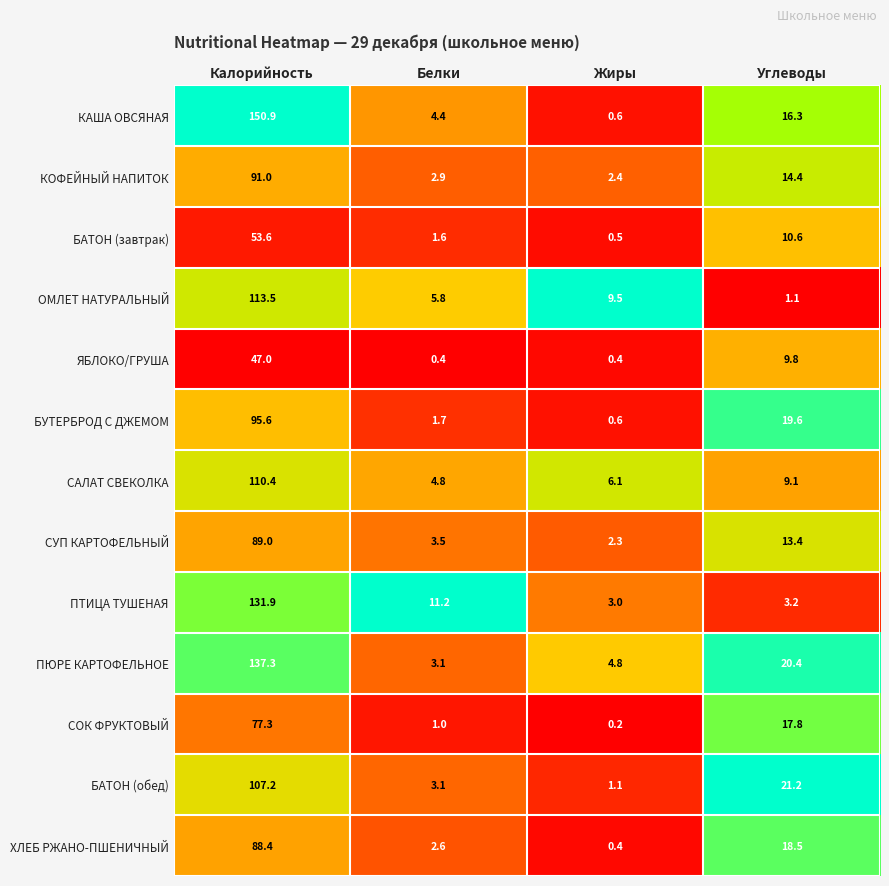

Where does the КОФЕЙНЫЙ НАПИТОК series first go above 14?

Калорийность